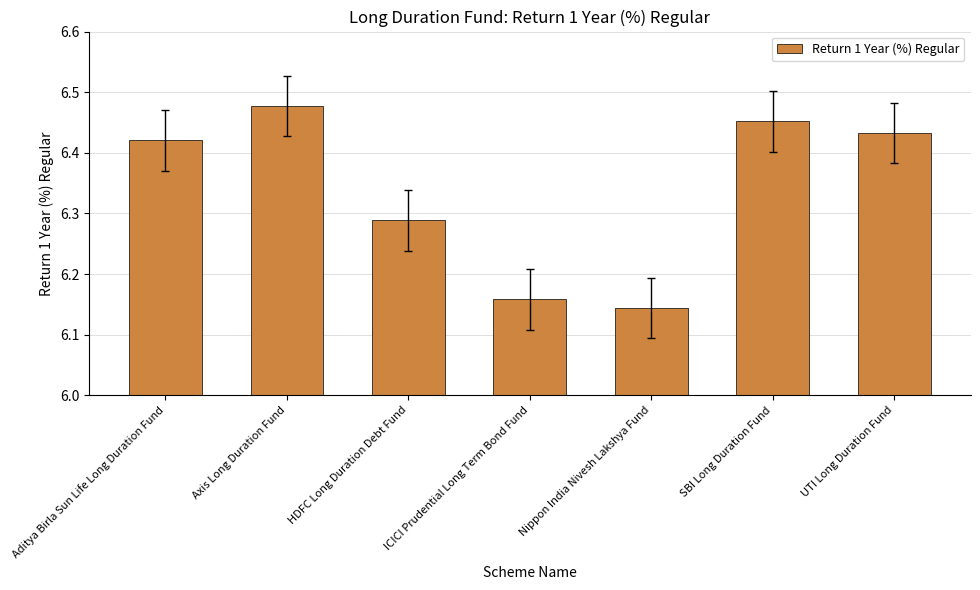

How many values are between 6 and 7?

7